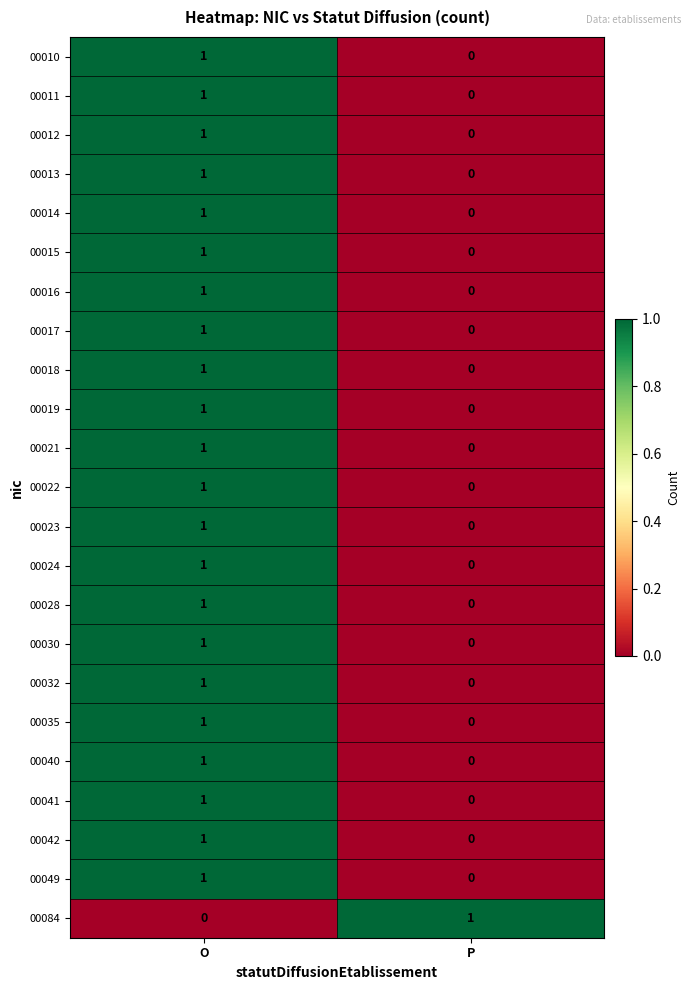

The value of 00023 at P is 0. True or false?

True